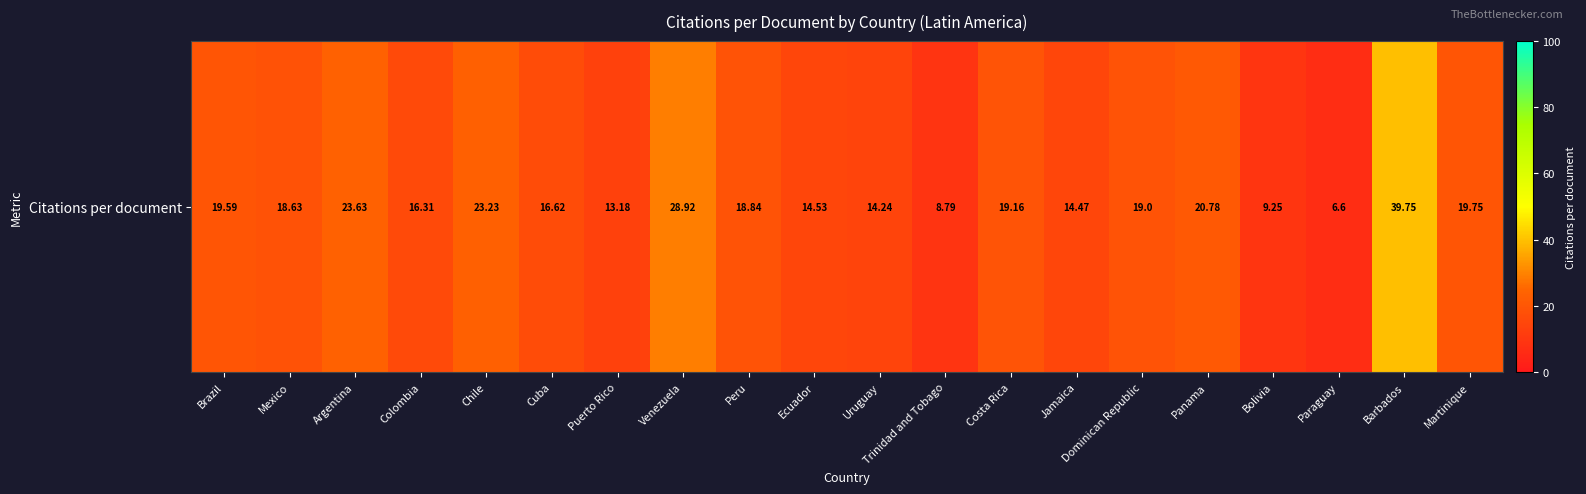

Which category has the lowest value across all series?

Paraguay